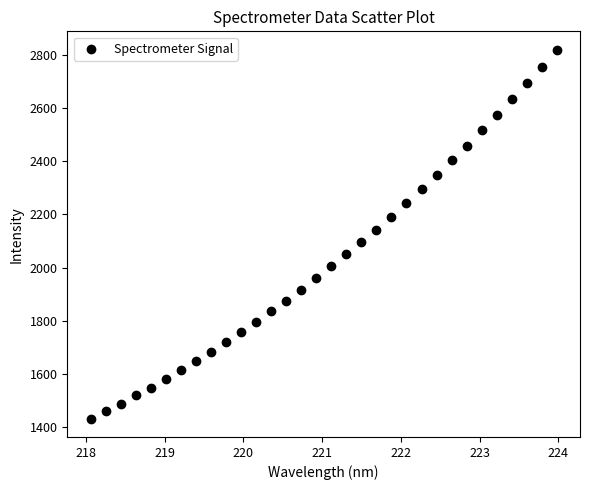

What is the range of Y values (max minus min)?

1386.0